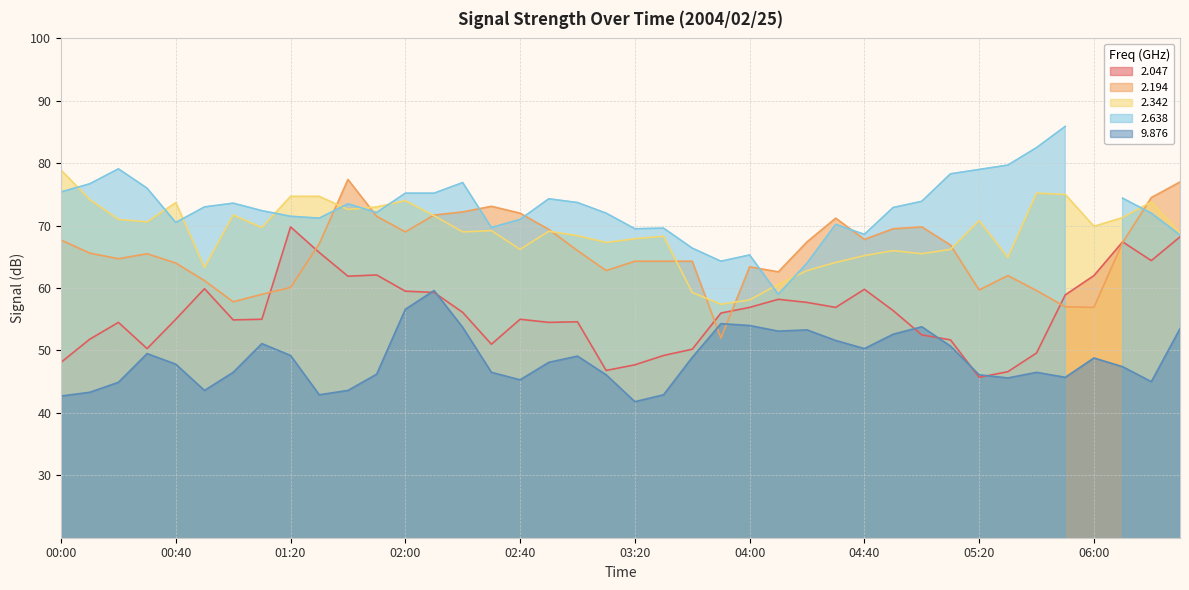

What is the average value of the 2.047 series?

56.0